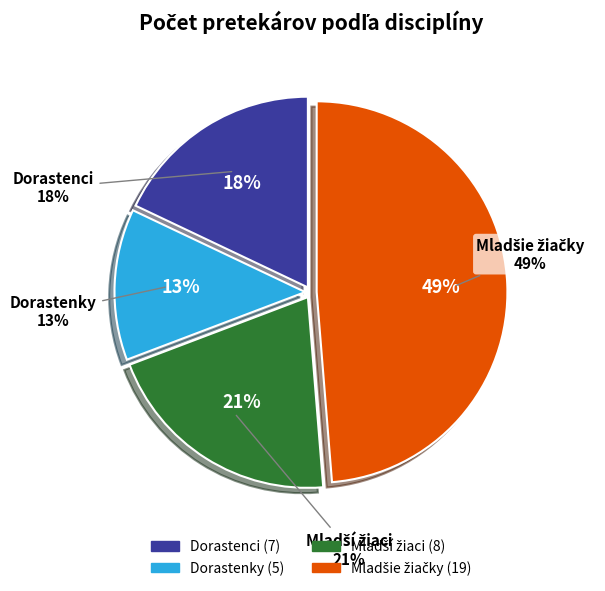

Is it true that skok do výšky - Dorastenky is 5% of the pie?

False